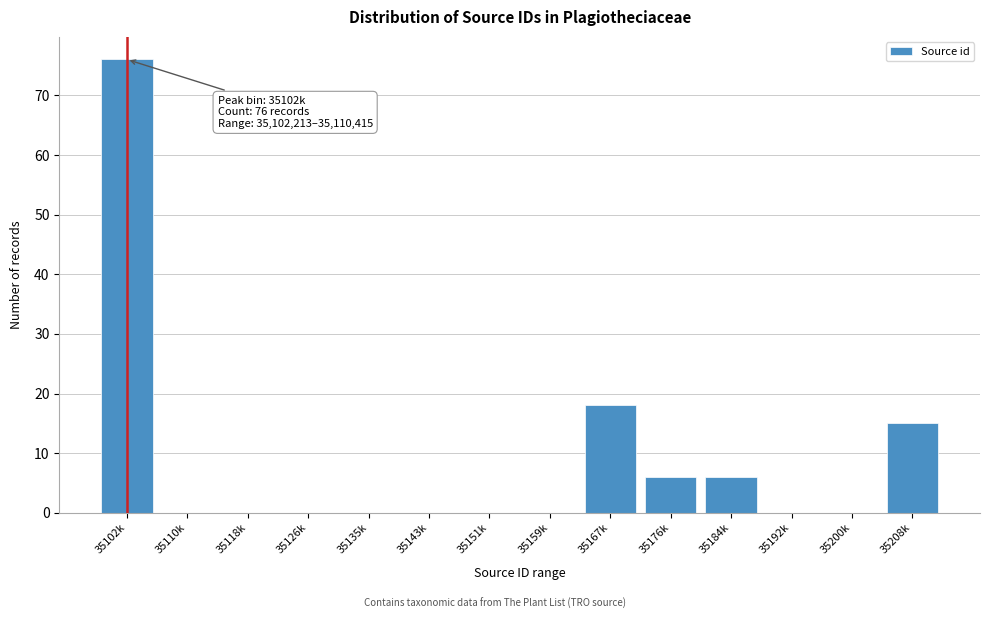

Reading right to left, what are all the values shown in this chart?

35208k=15	35200k=0	35192k=0	35184k=6	35176k=6	35167k=18	35159k=0	35151k=0	35143k=0	35135k=0	35126k=0	35118k=0	35110k=0	35102k=76